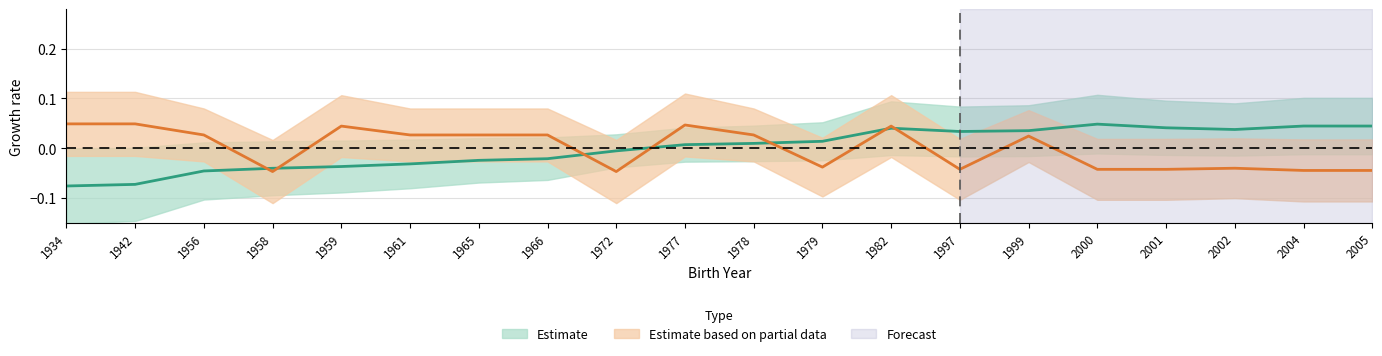

In Estimate based on partial data, how many points are higher than both neighbors (excluding endpoints)?

5